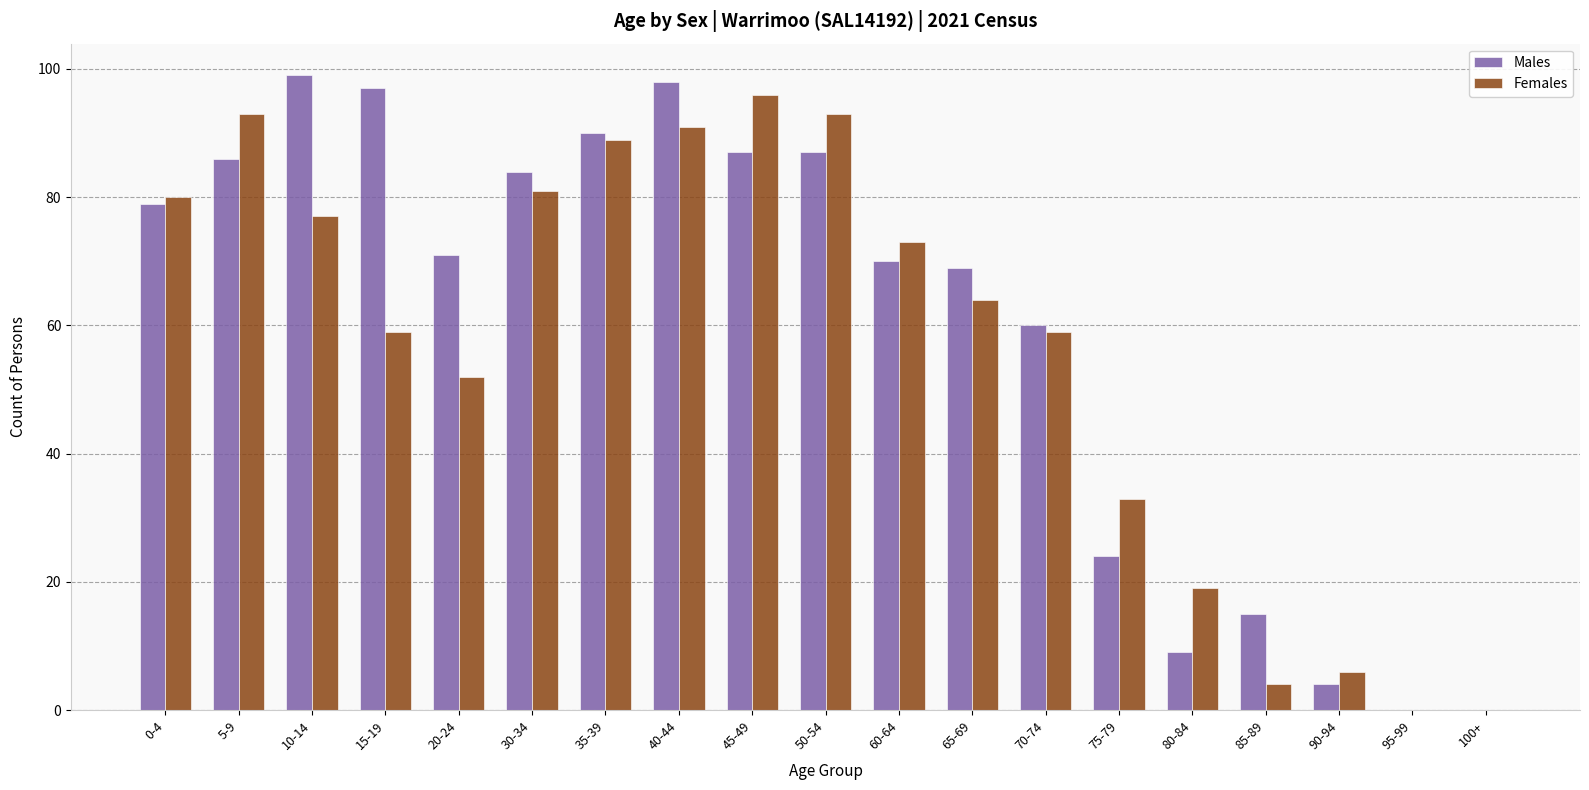

How many groups of bars are there?

19